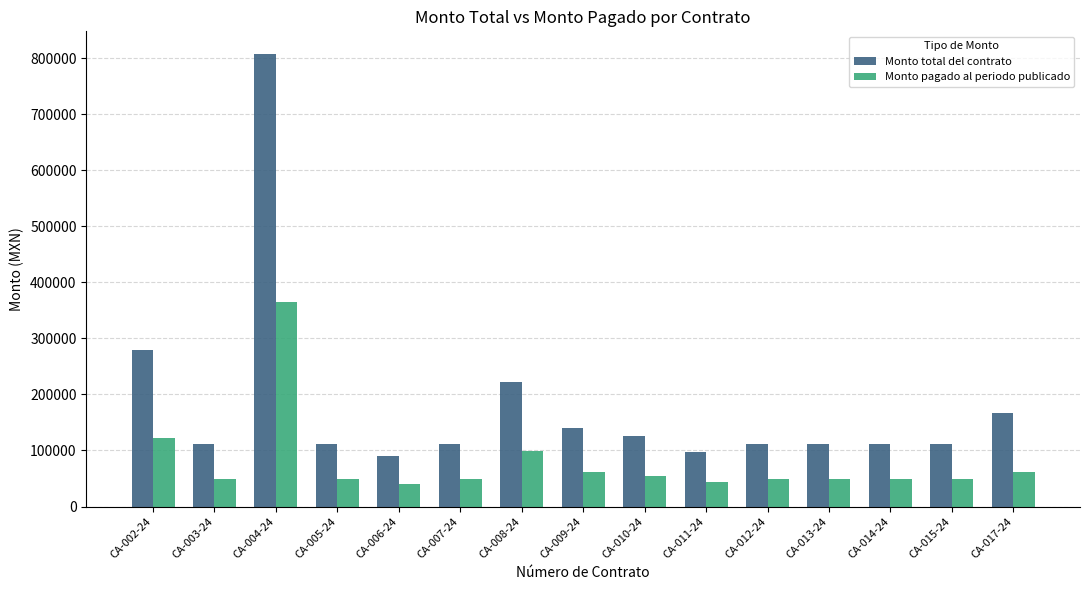

List the series in order of their overall mean, highest first.

Monto total del contrato, Monto pagado al periodo publicado